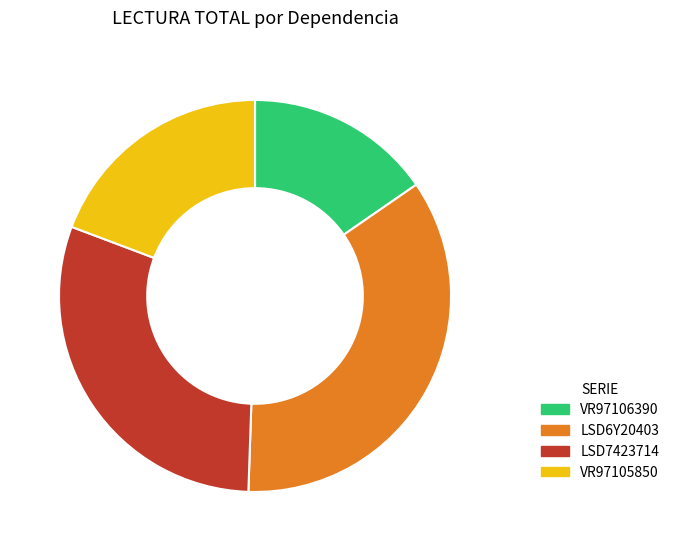

Is the sum of LSD7423714 and LSD6Y20403 greater than half?

Yes